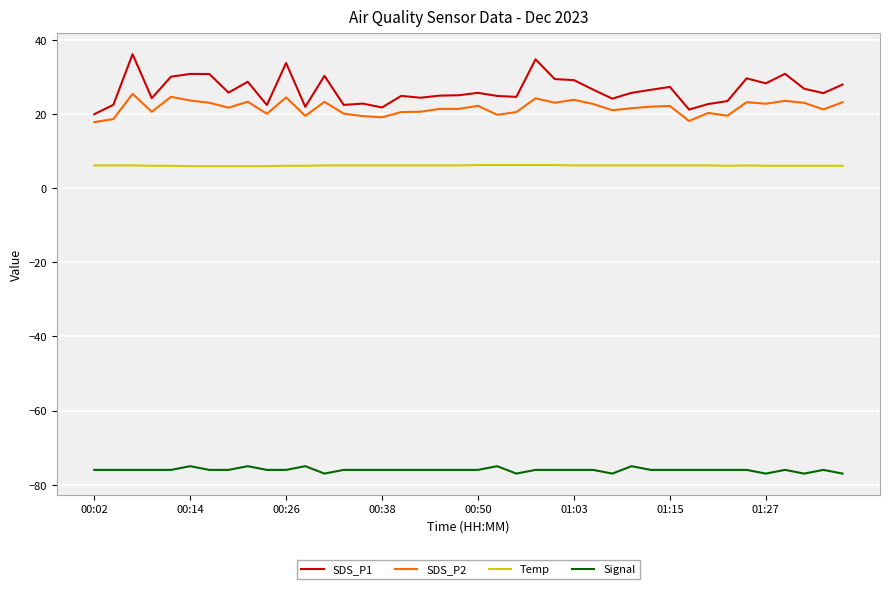

What is the minimum value shown in the chart?

-77.0